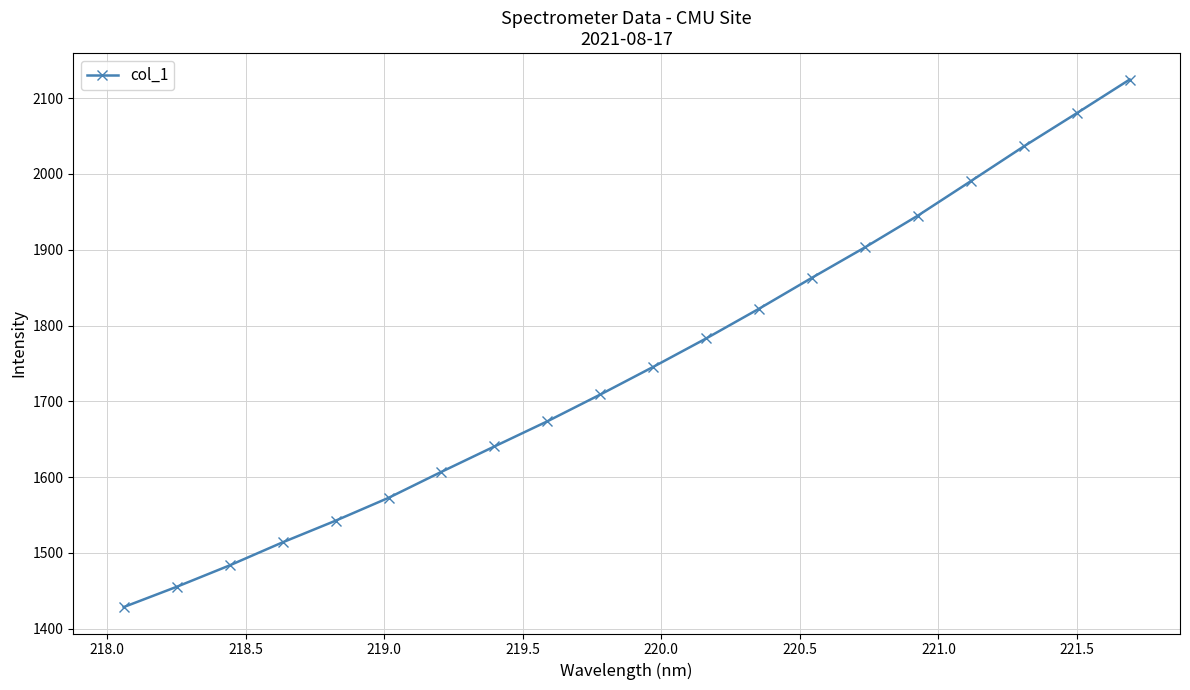

Does the chart have visible grid lines?

Yes